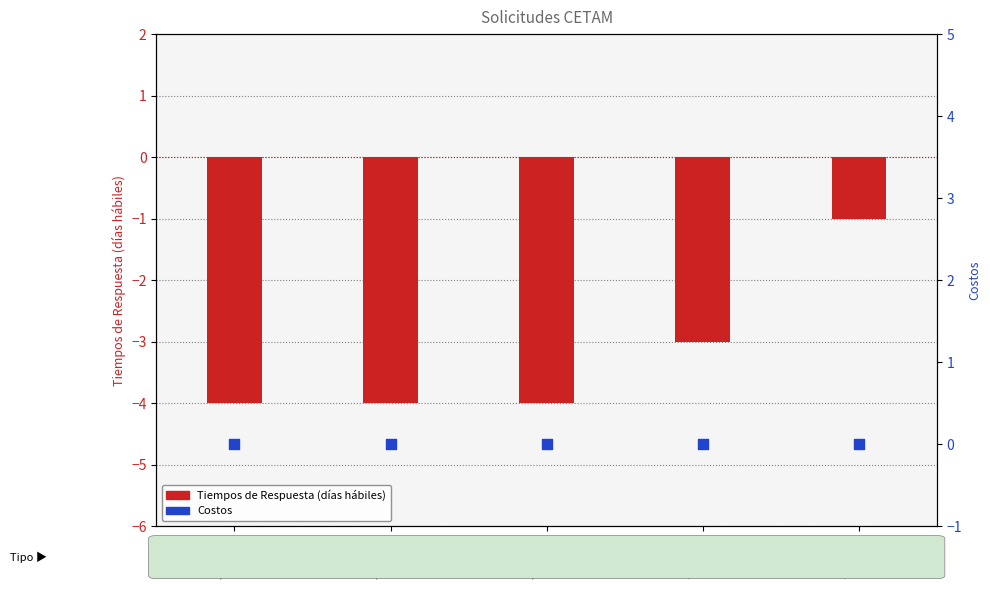

At which category is the sum across all series the highest?

214420